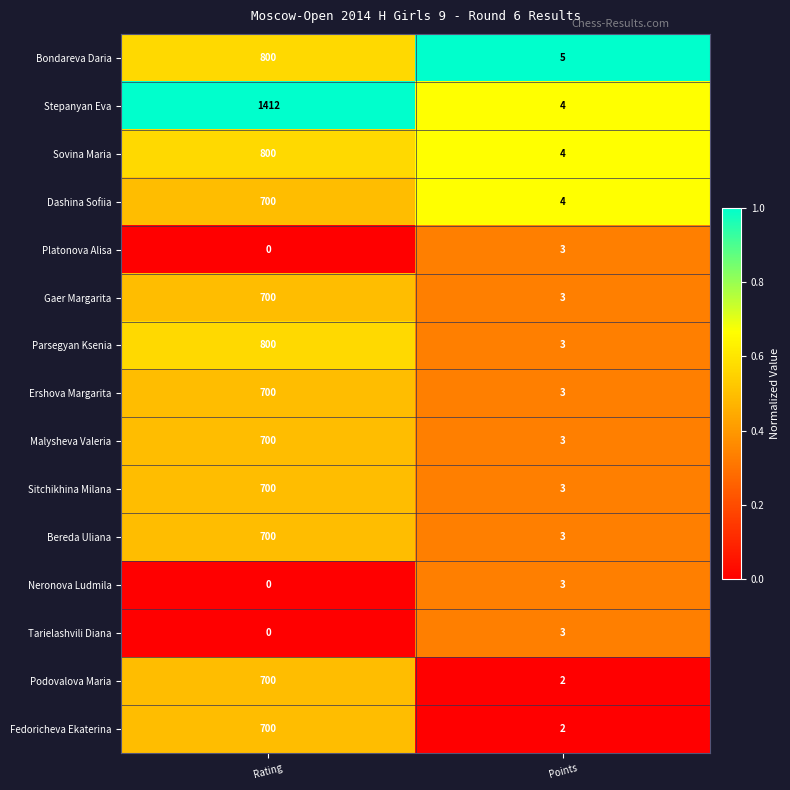

At which label is Neronova Ludmila closest to 1?

Rating